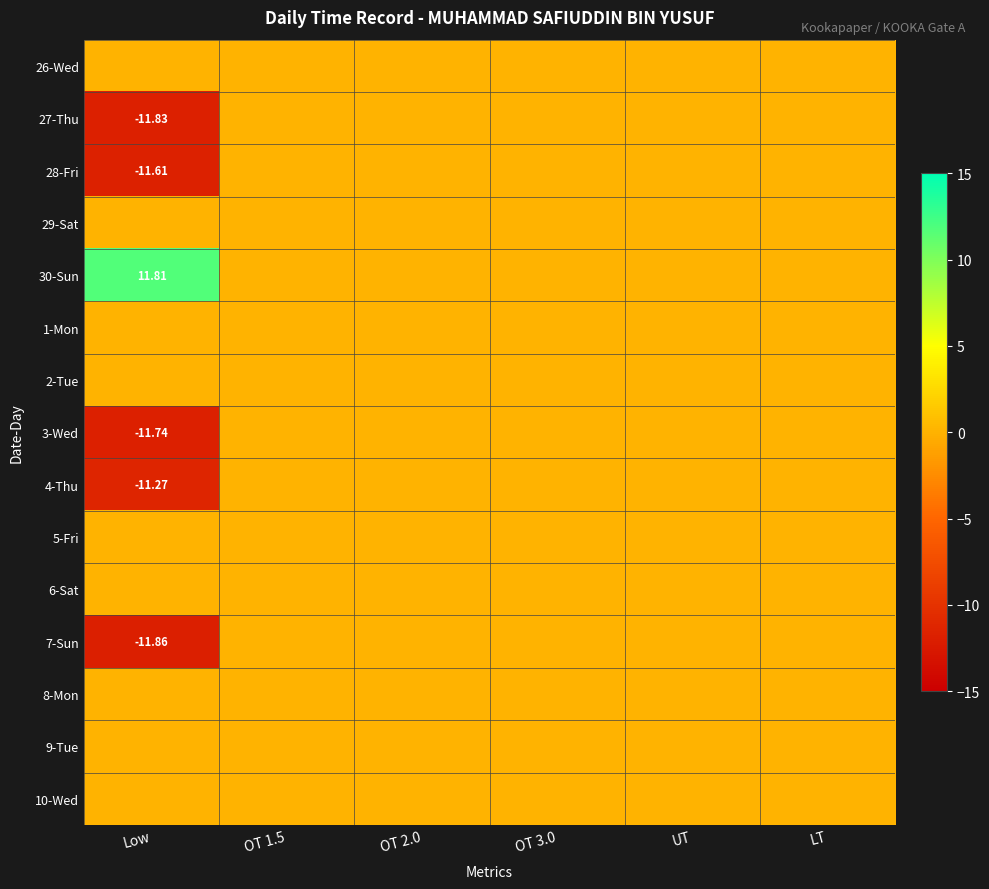

Rank the series by their maximum value, from lowest to highest.

26-Wed, 27-Thu, 28-Fri, 29-Sat, 1-Mon, 2-Tue, 3-Wed, 4-Thu, 5-Fri, 6-Sat, 7-Sun, 8-Mon, 9-Tue, 10-Wed, 30-Sun